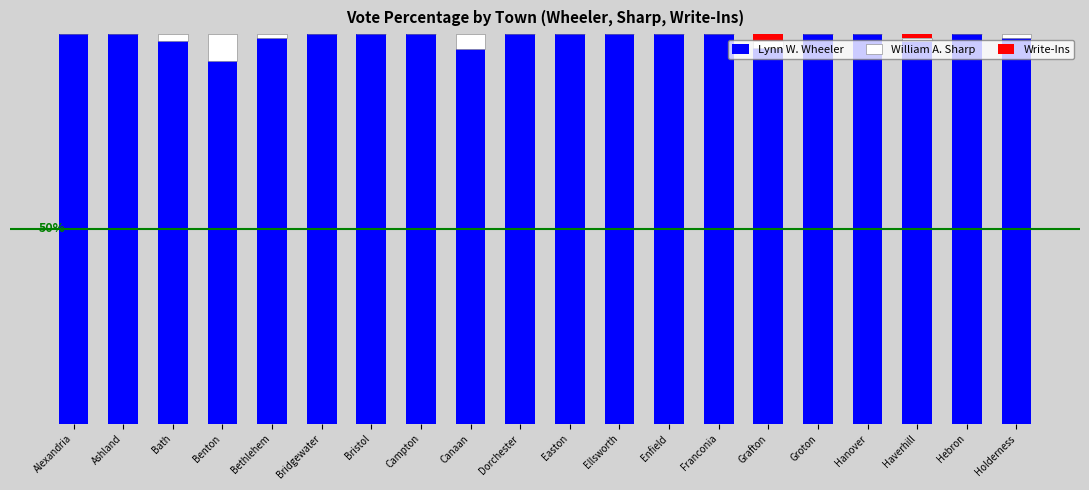

What is the value of the Lynn W. Wheeler bar at the 4th from the left?

93.1